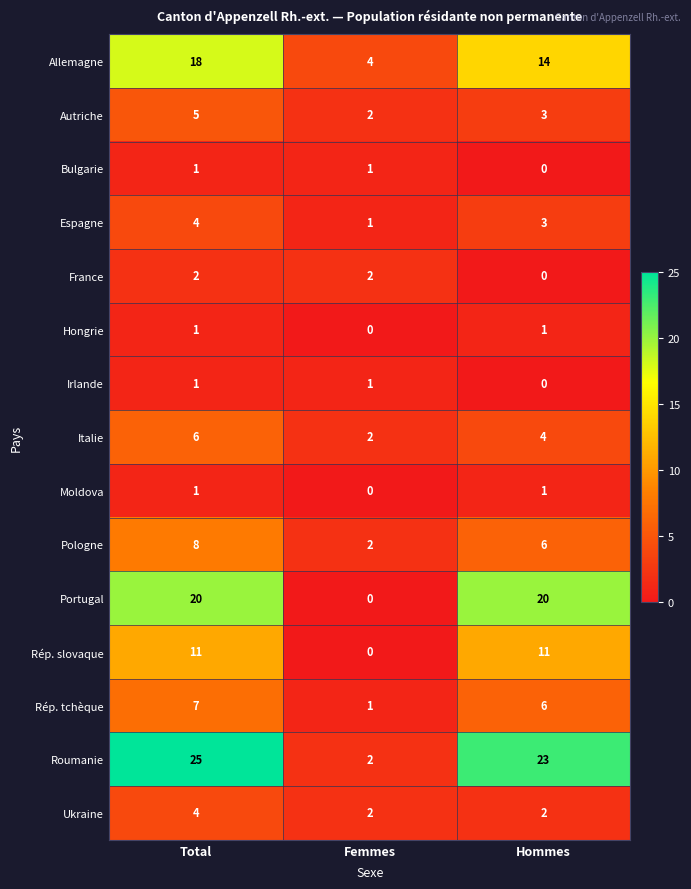

Which series changed the most between Total and Femmes?

Roumanie